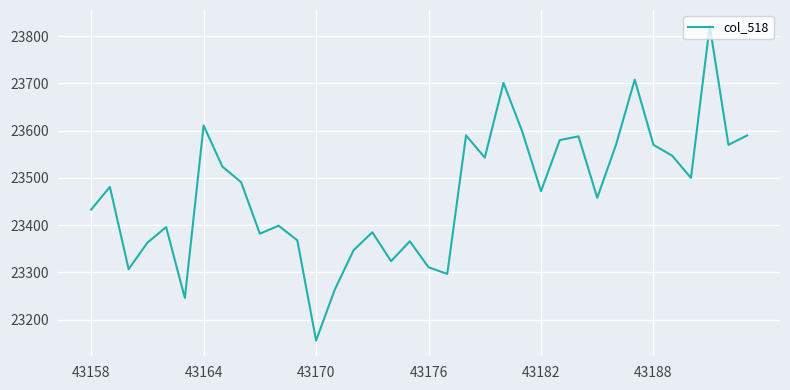

Is this an area chart (filled region under the line)?

No